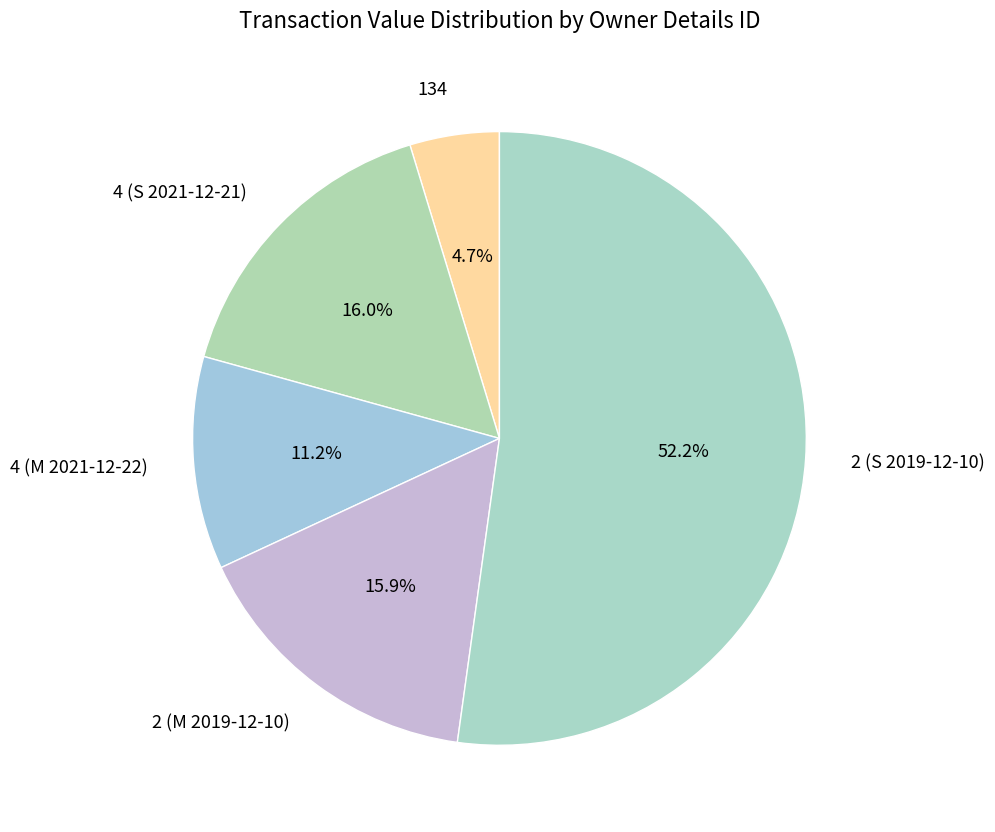

To the nearest percent, what is the difference between the 134 and 2 (M 2019-12-10) slice percentages?

11%